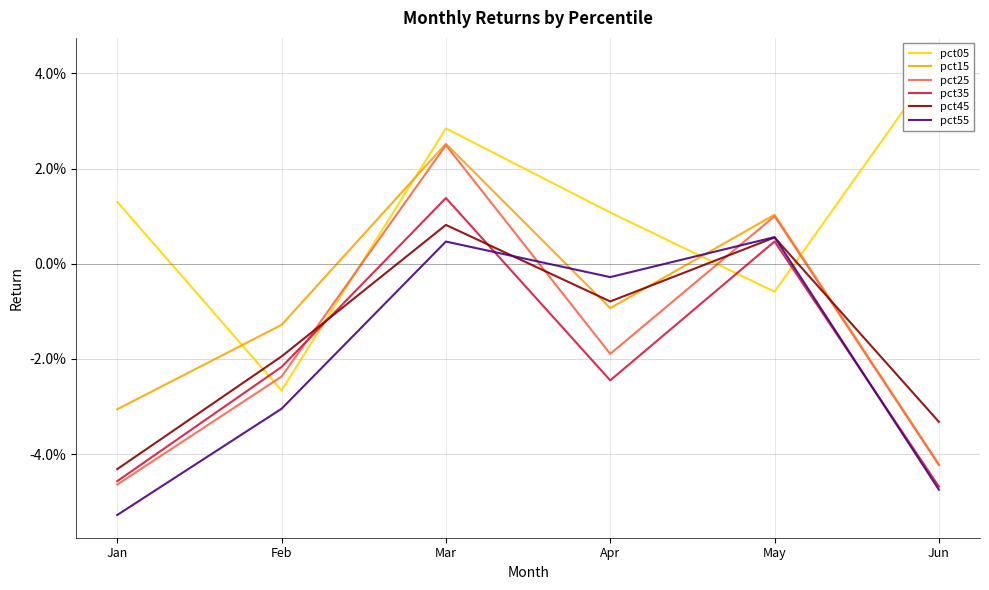

What are all the series names shown in the legend?

pct05, pct15, pct25, pct35, pct45, pct55